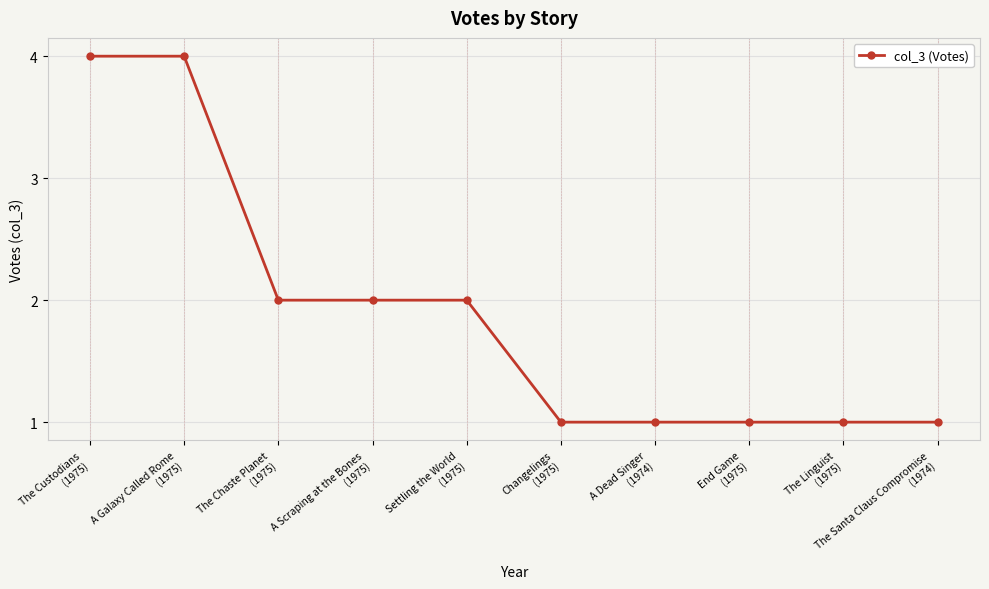

Does the chart display data point markers on the line(s)?

Yes